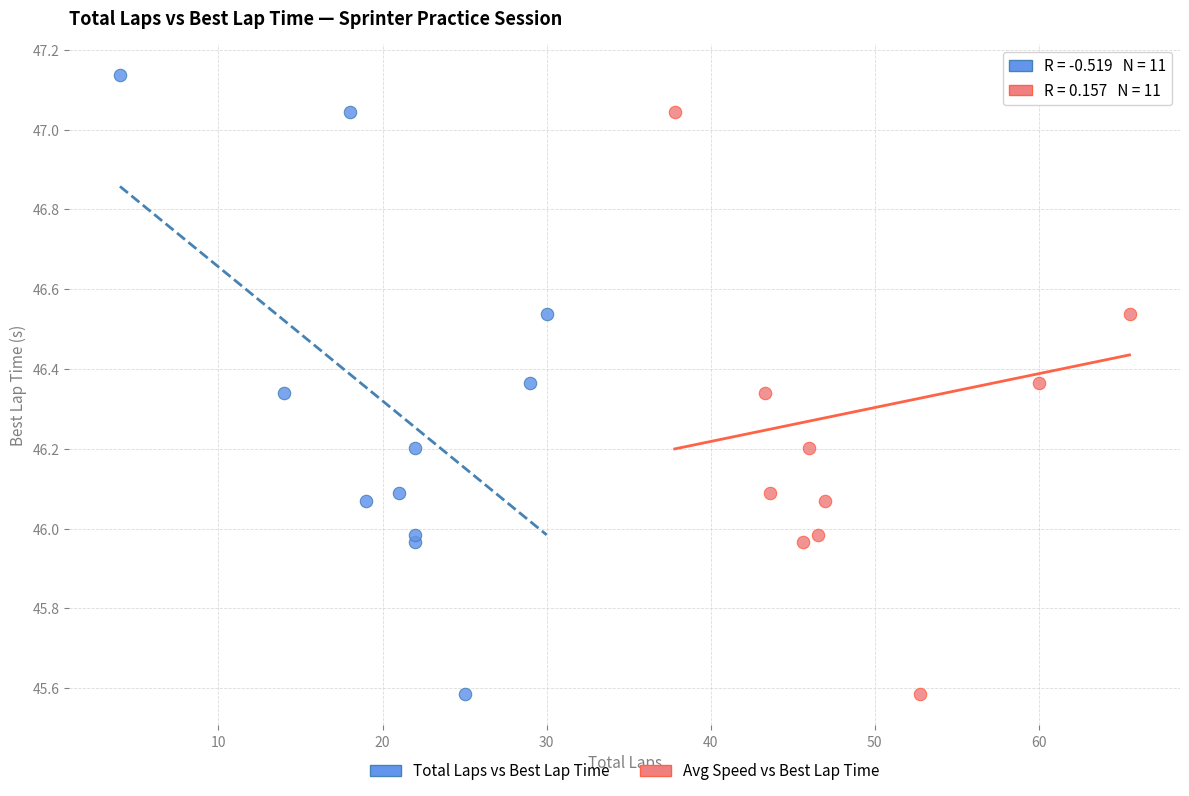

What are all the series names shown in the legend?

Total Laps vs Best Lap Time, Avg Speed vs Best Lap Time